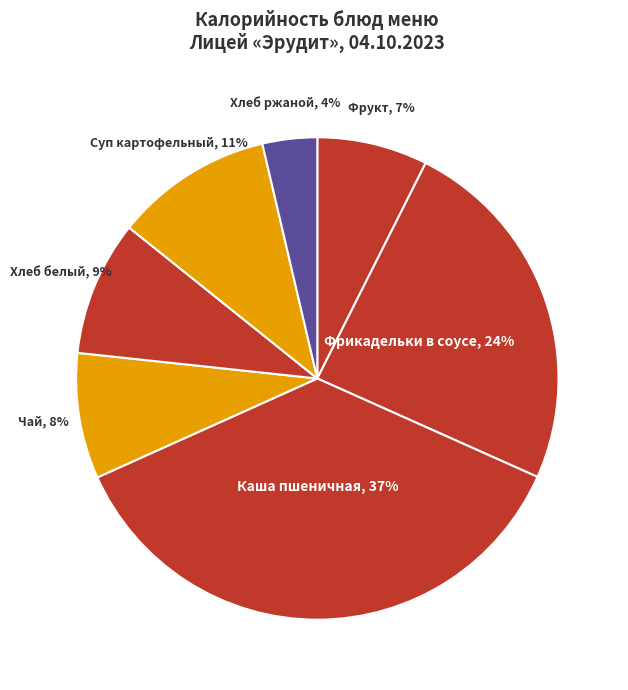

Which slice is the smallest?

Хлеб ржаной